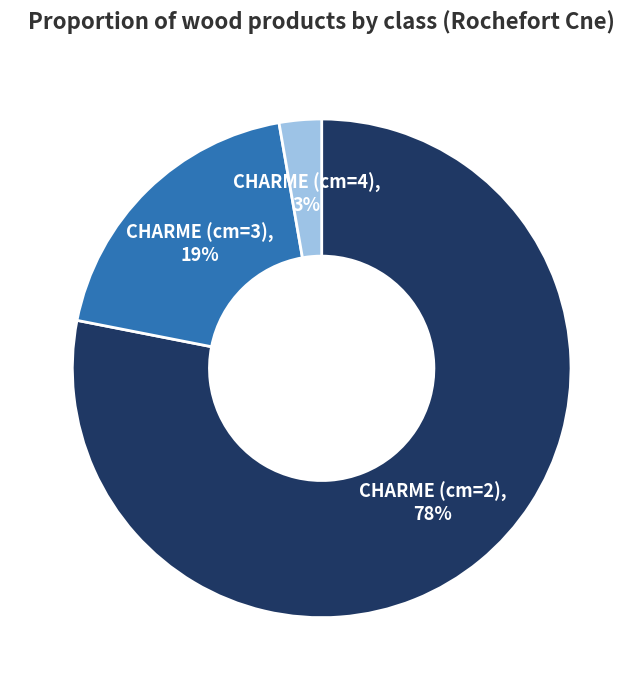

Does any single category account for the majority?

Yes